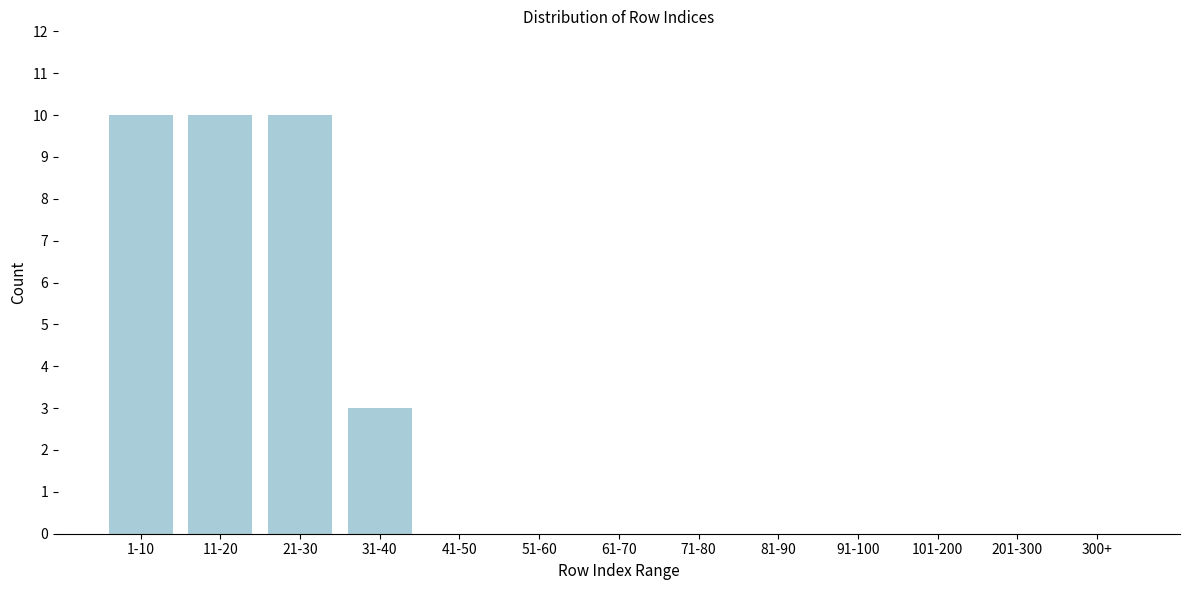

Reading right to left, what are all the values shown in this chart?

300+=0	201-300=0	101-200=0	91-100=0	81-90=0	71-80=0	61-70=0	51-60=0	41-50=0	31-40=3	21-30=10	11-20=10	1-10=10